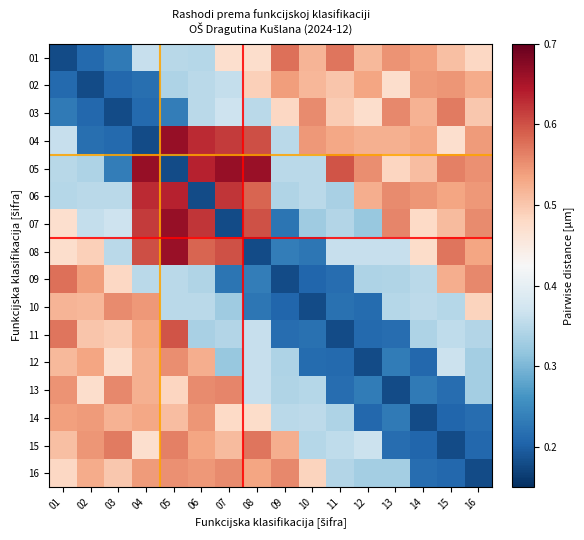

Which series has the largest total across all categories?

05